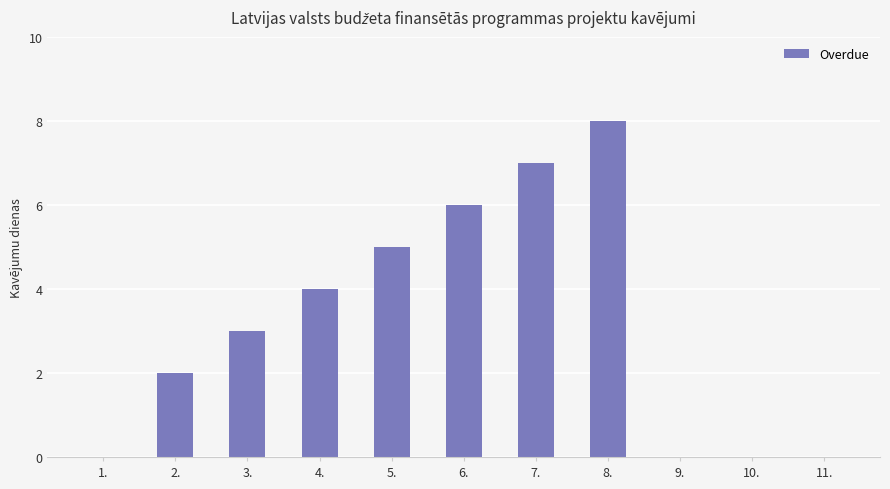

Which label corresponds to the largest value in the chart?

8.